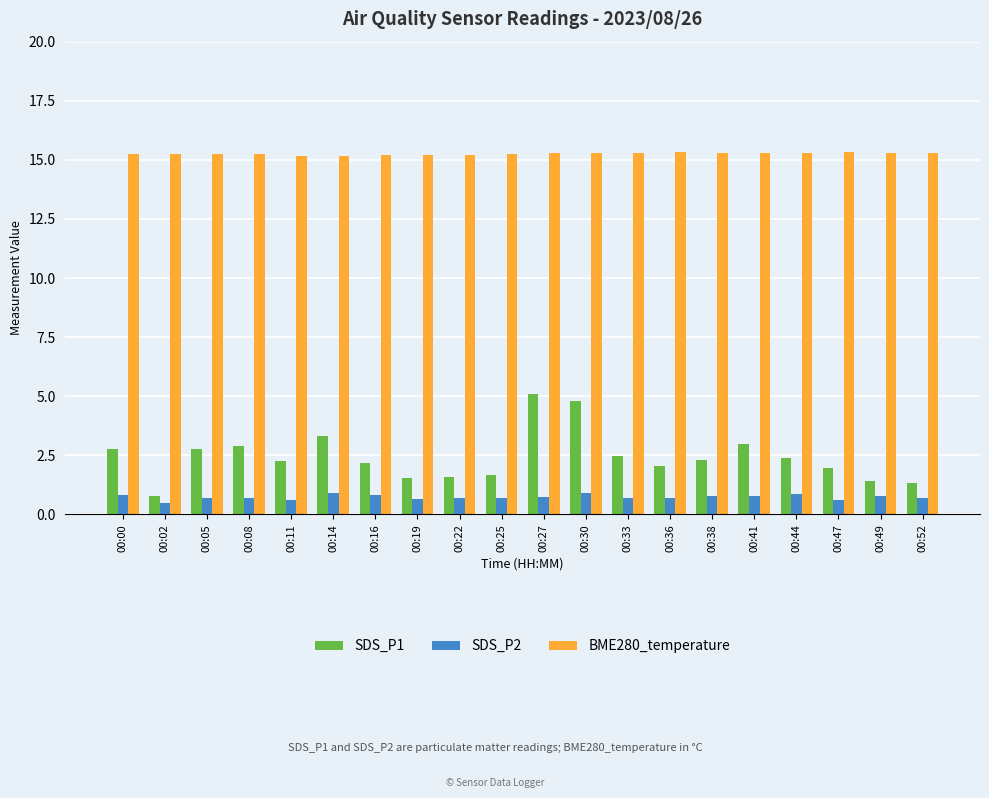

What is the value of the SDS_P2 bar at the 8th from the left?

0.7